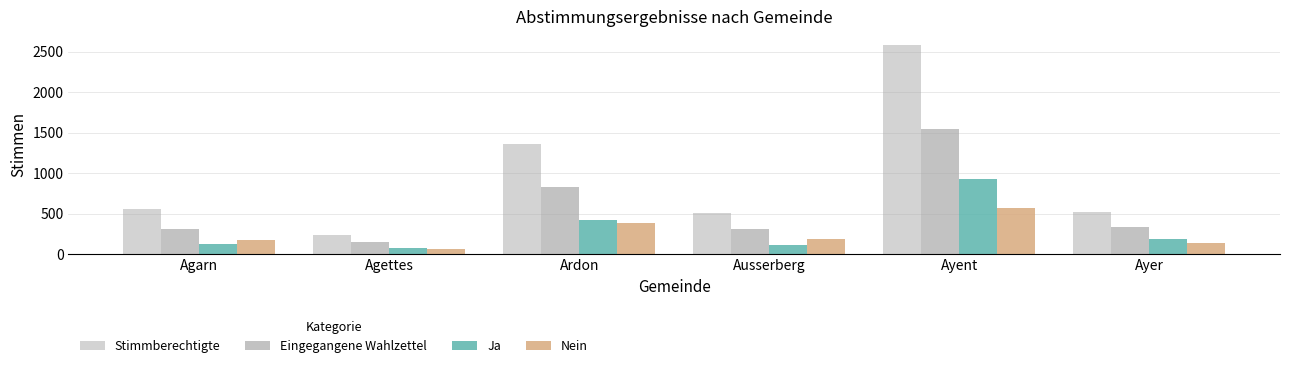

Does the chart contain any negative values?

No